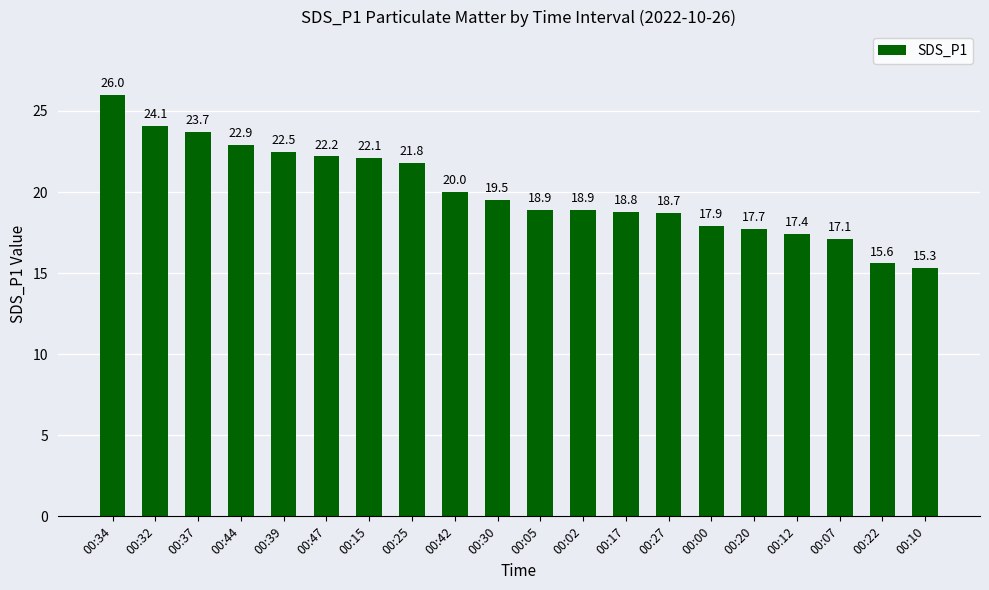

At which label is the value closest to 20?

00:42